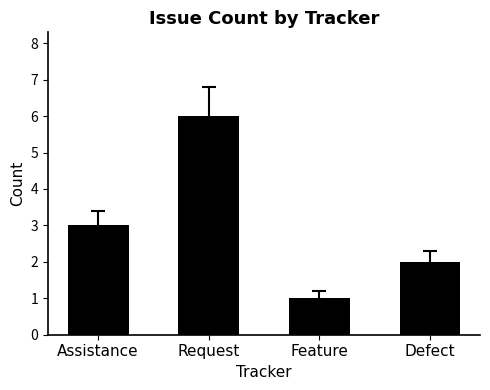

What value does the data have at Assistance?

3